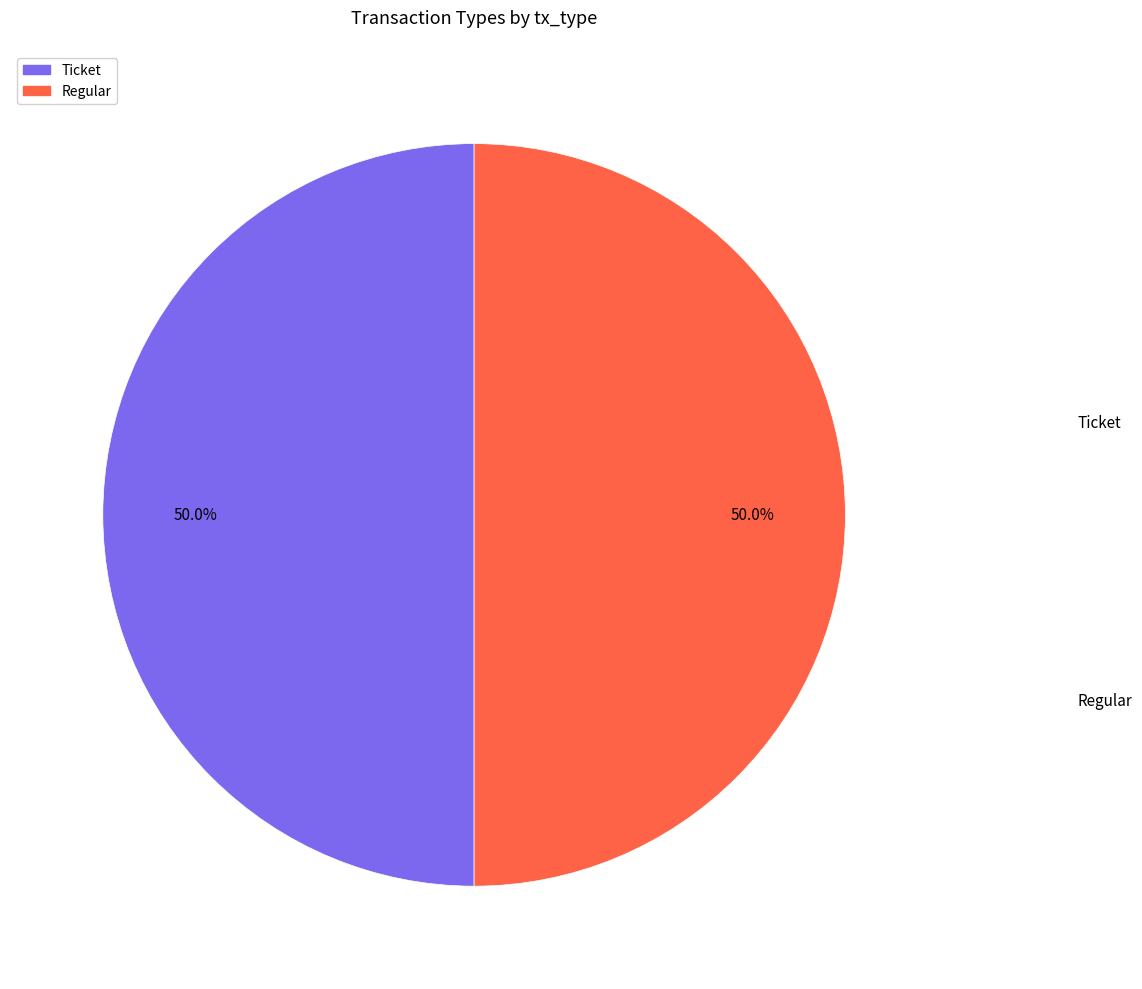

To the nearest percent, what is the difference between the Regular and Ticket slice percentages?

0%